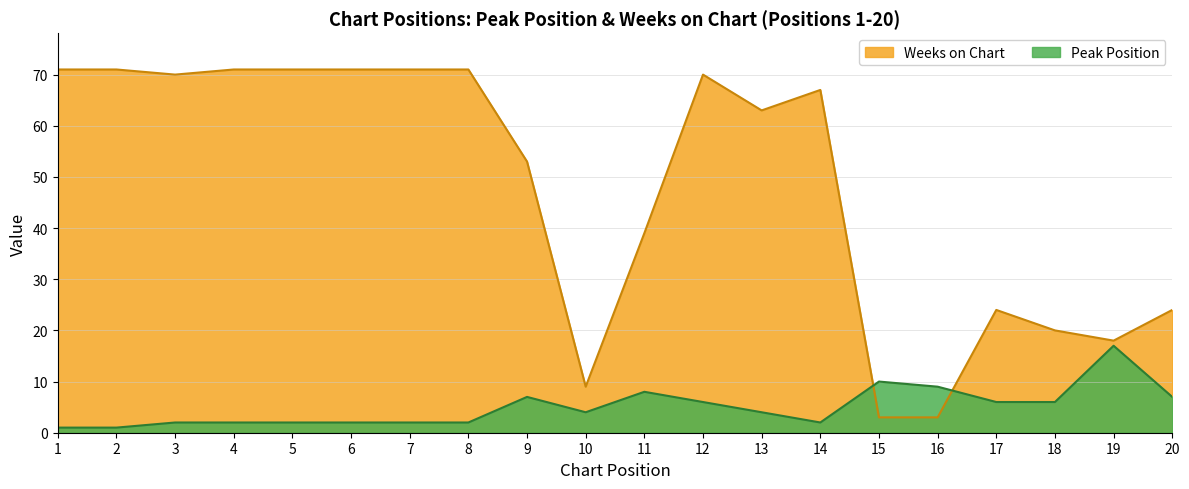

How many interior local valleys does the Weeks on Chart series have?

4